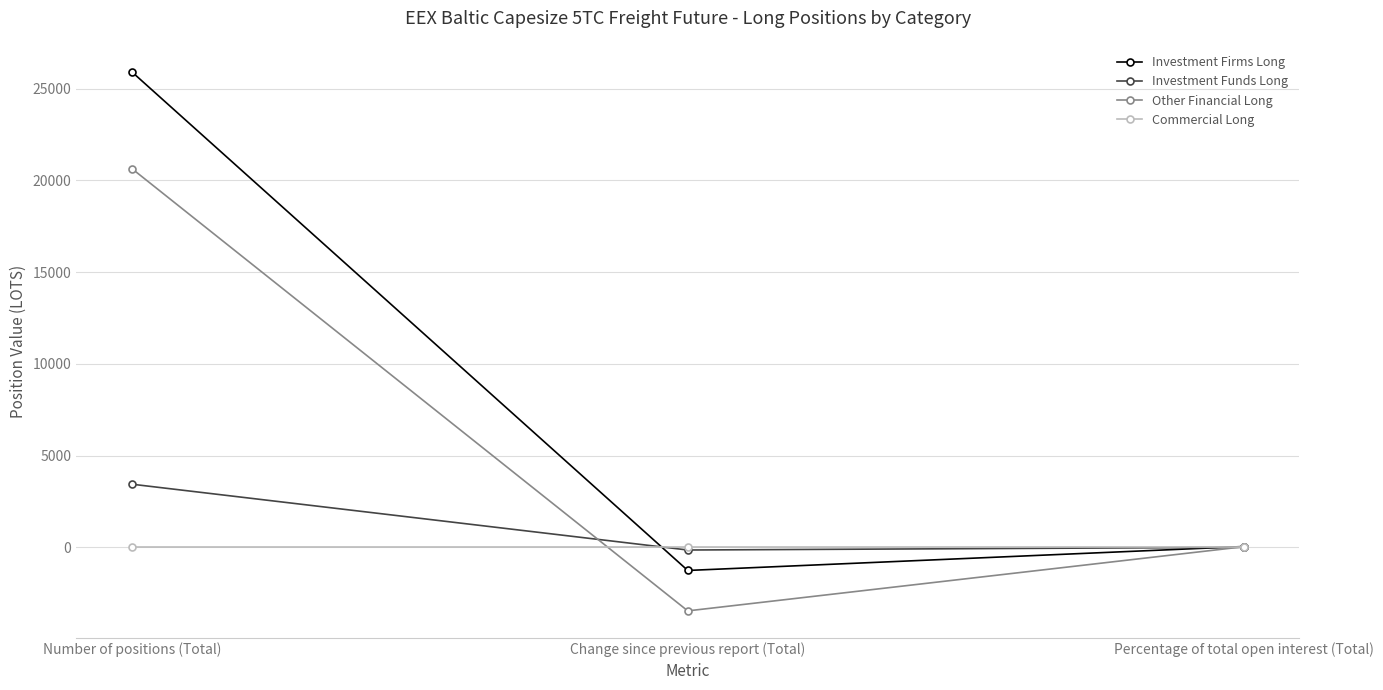

What position from the left is Change since previous report (Total)?

2